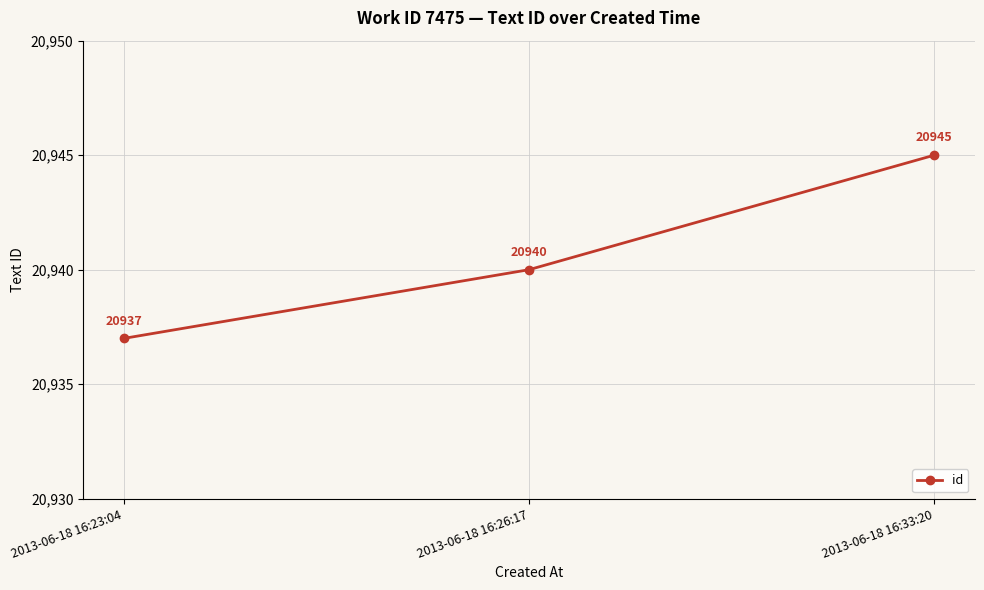

Is it true that the value at 2013-06-18 16:33:20 is 20945?

True